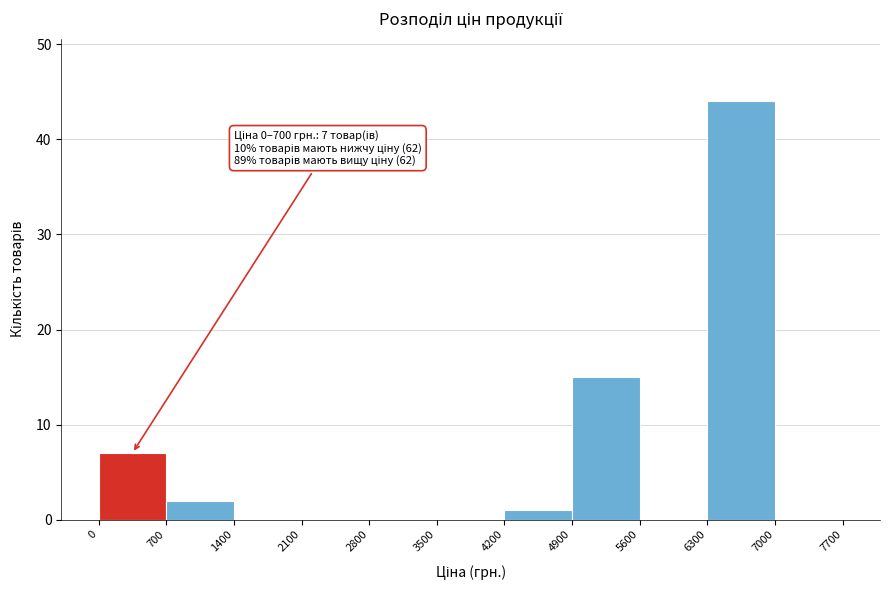

Over which range of the x-axis is the bar tallest?

6300 to 7000